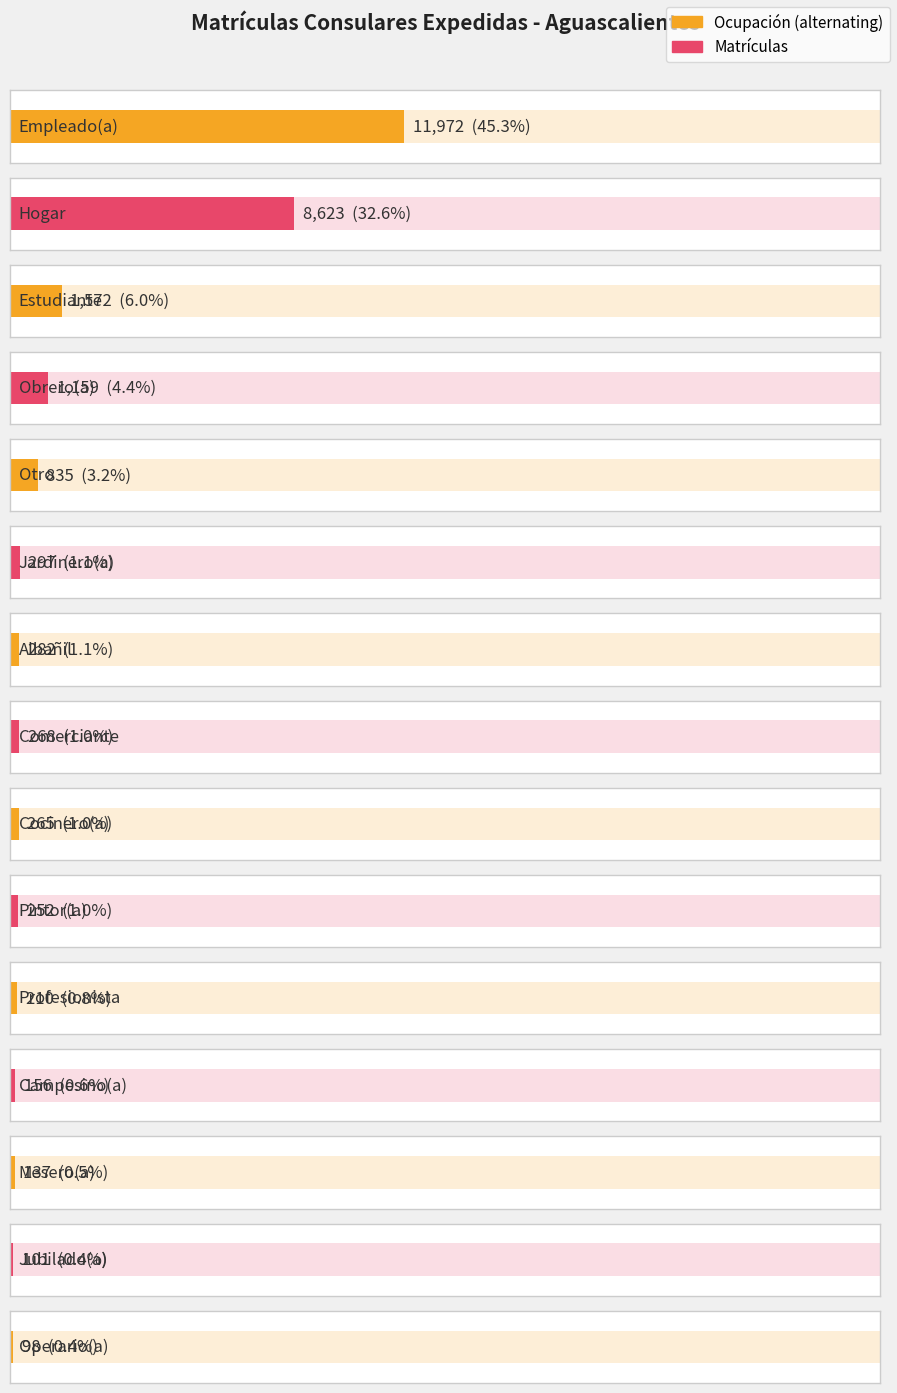

Where is the data nearest to the value 6035?

Hogar